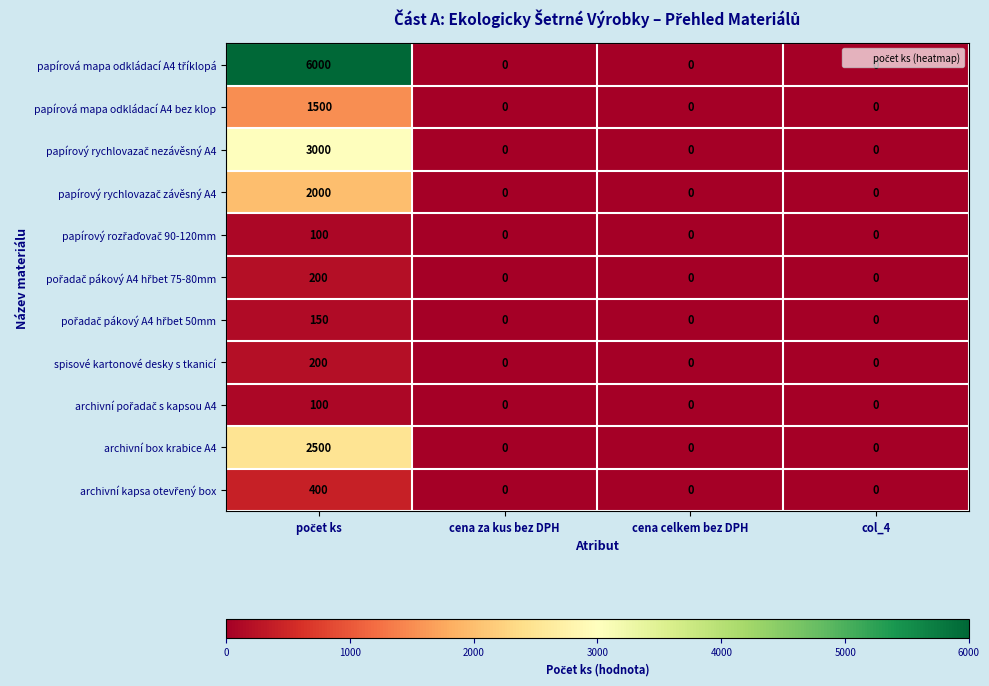

True or false: spisové kartonové desky s tkanicí has a value of 0 at cena za kus bez DPH.

True